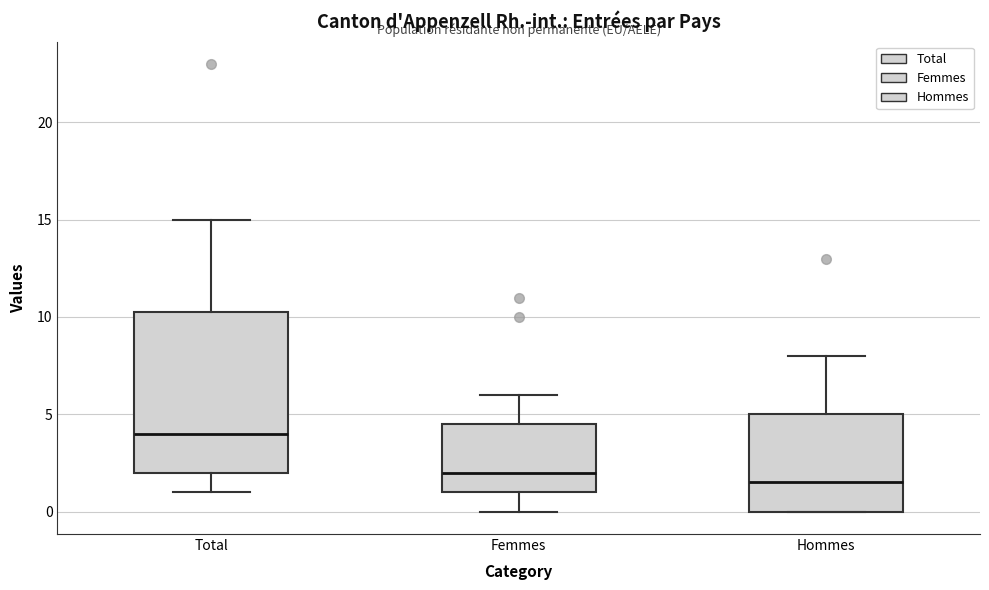

Which box is the tallest, from its lower edge to its upper edge?

Total